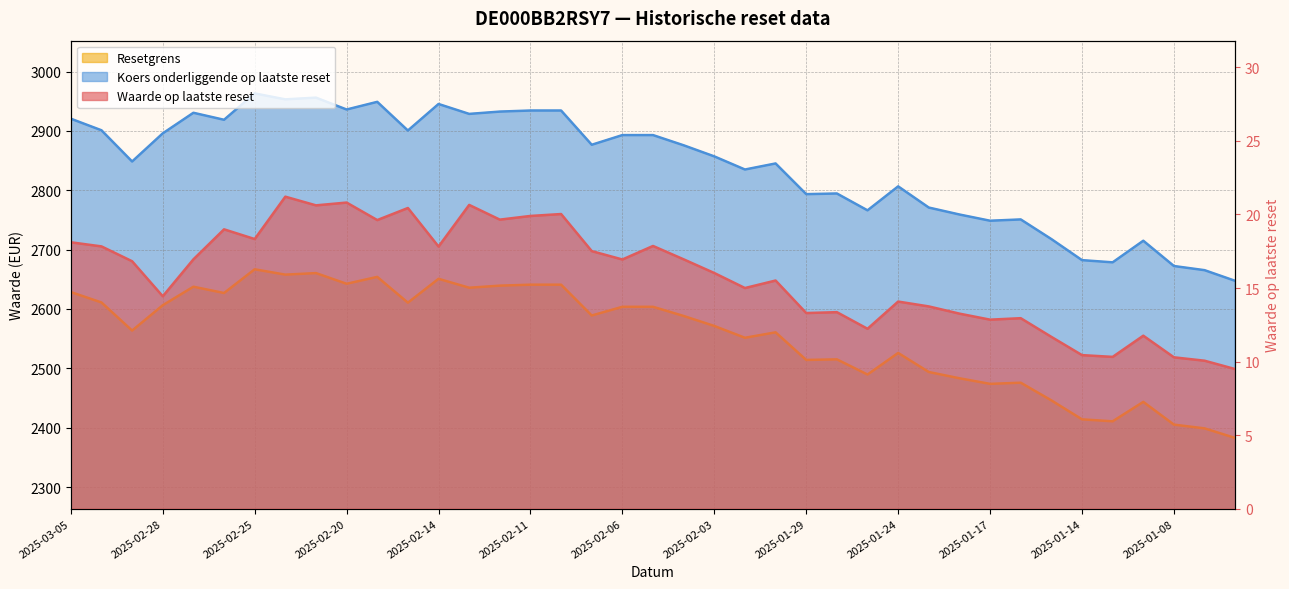

What is the label of the 34th point from the left?

2025-01-14